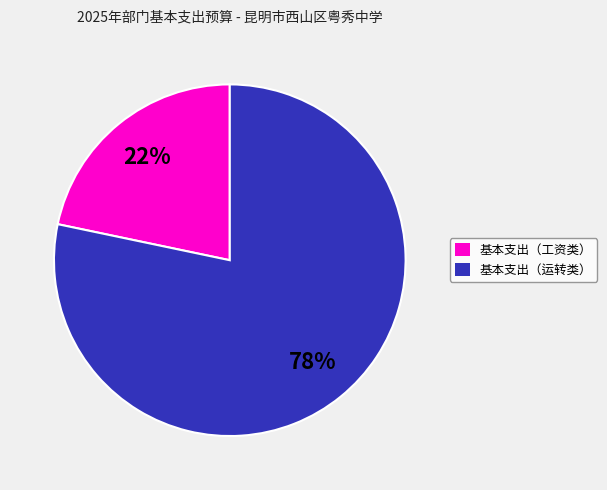

Combined, do 基本支出（运转类） and 基本支出（工资类） account for over 50%?

Yes